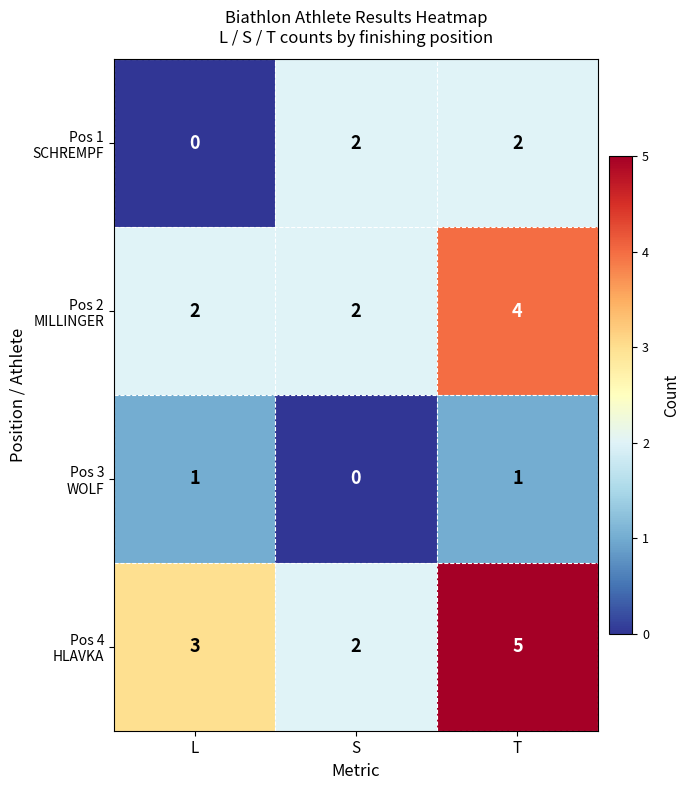

How many categories are shown in the chart?

3